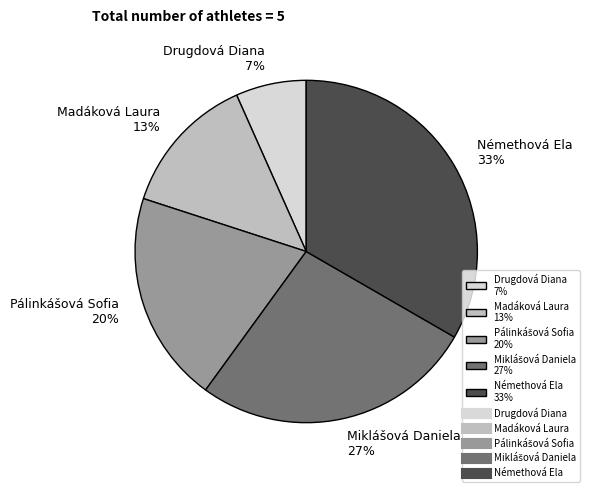

Is the sum of Madáková Laura 13% and Némethová Ela 33% greater than half?

No